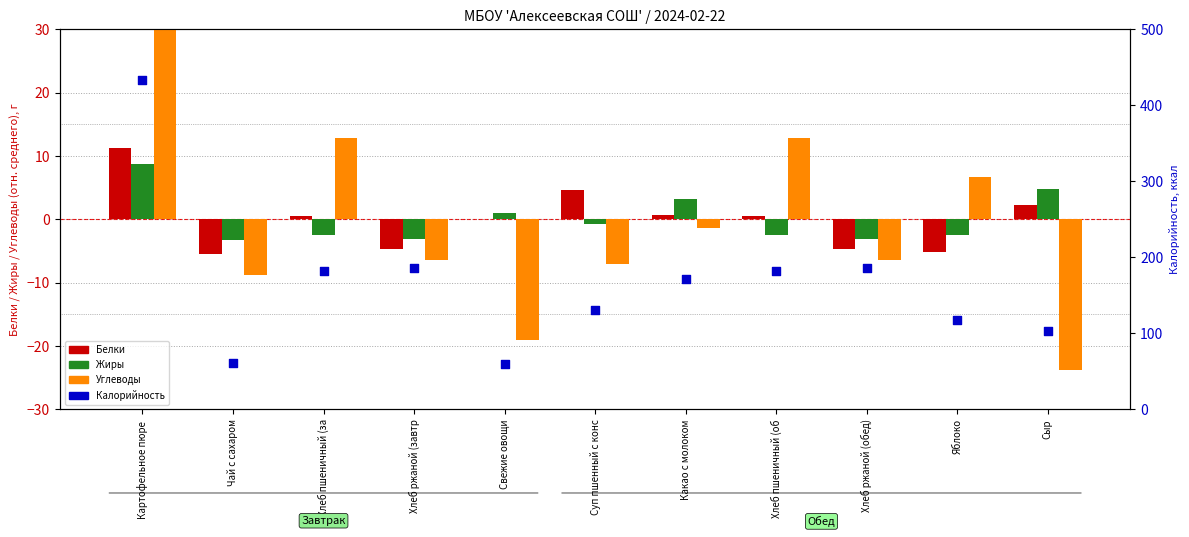

Which series contains the lowest Y value?

Углеводы